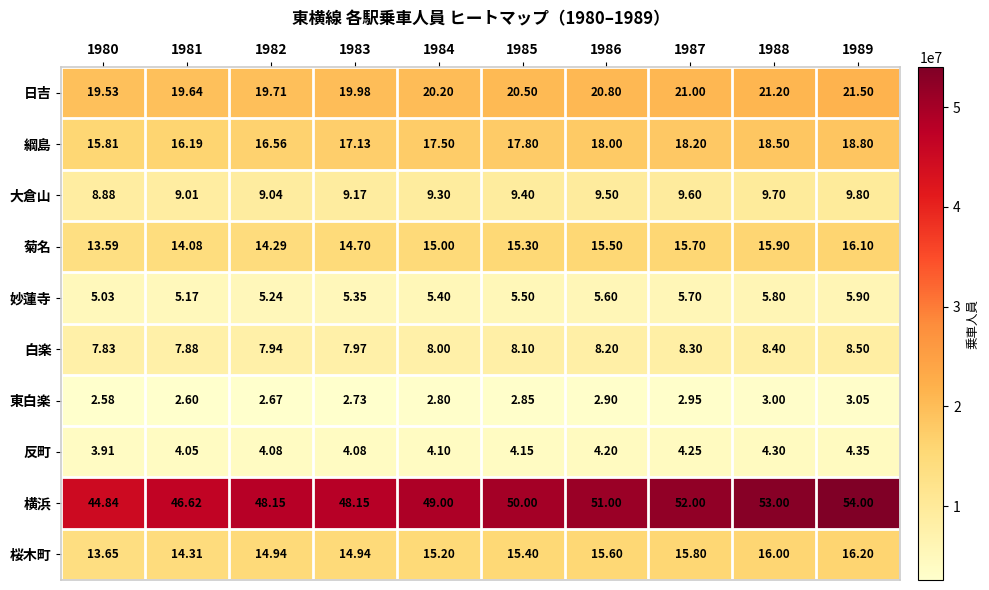

Which series has the largest total across all categories?

横浜